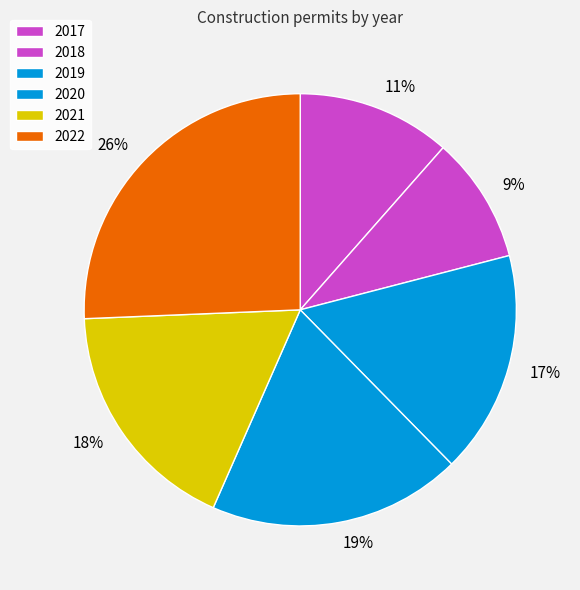

Which category has the smallest portion of the pie?

9%